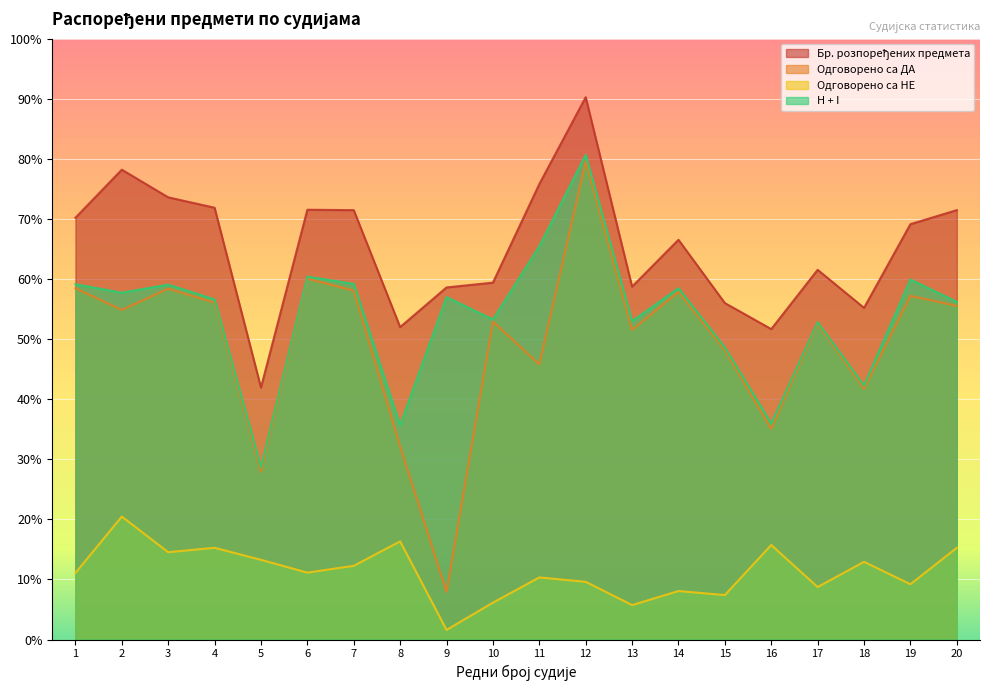

At which label is Одговорено са НЕ closest to 165?

1